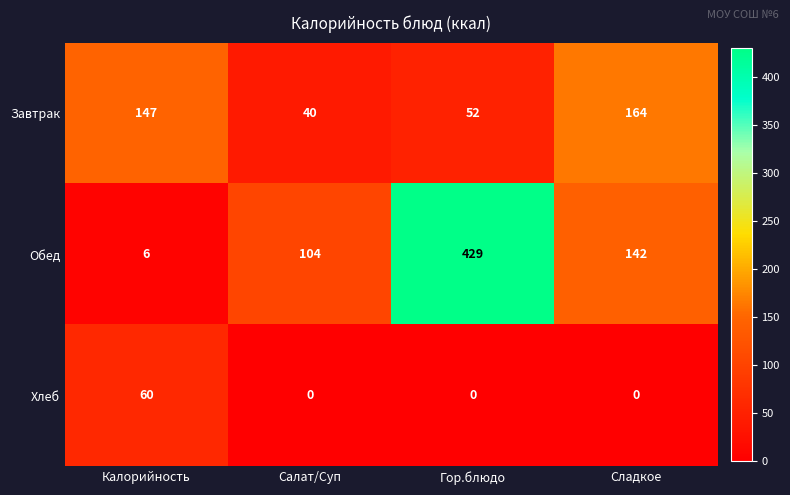

Rank the series by their maximum value, from lowest to highest.

Хлеб, Завтрак, Обед